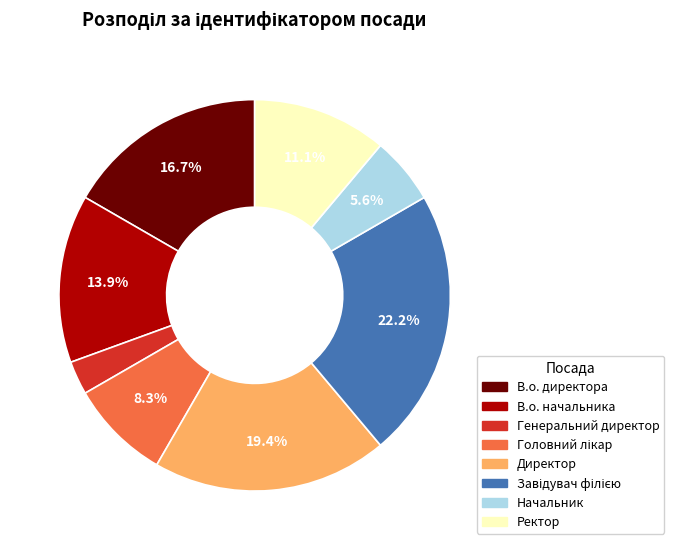

How many segments does this pie chart have?

8